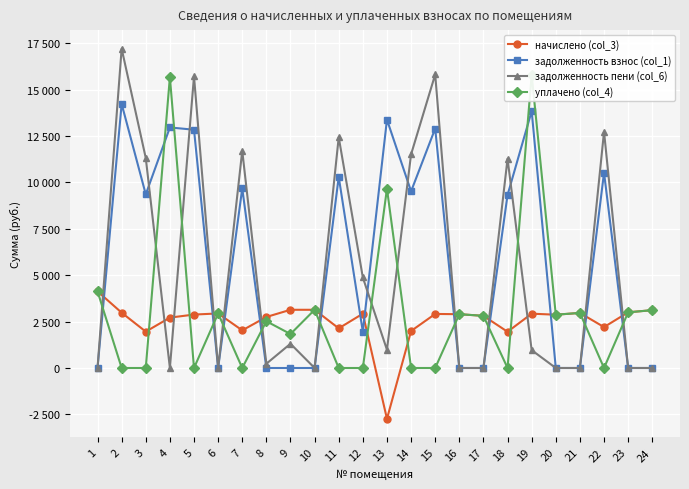

What is the minimum value shown in the chart?

-2740.0